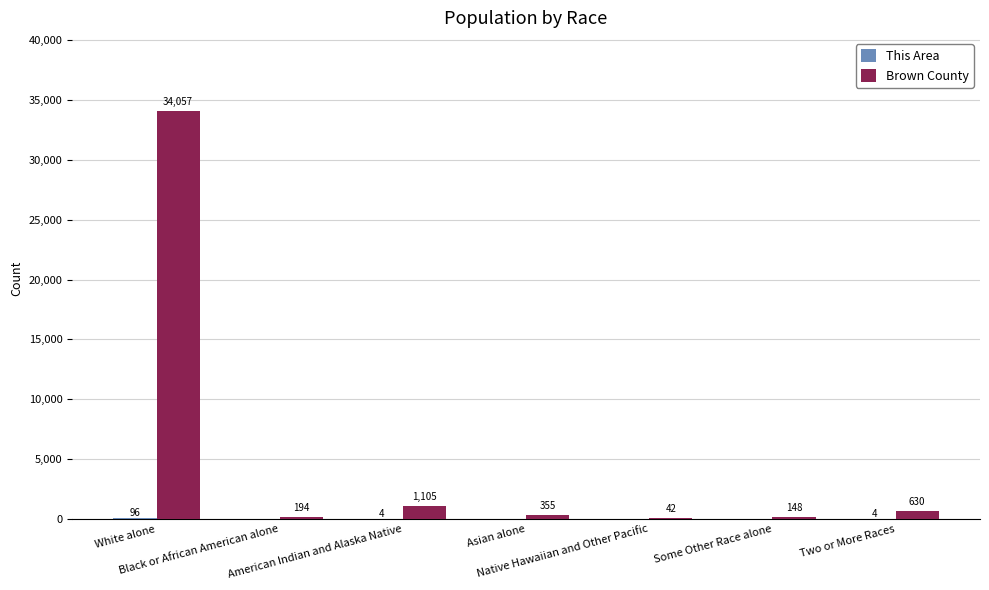

What is the greatest value displayed?

34057